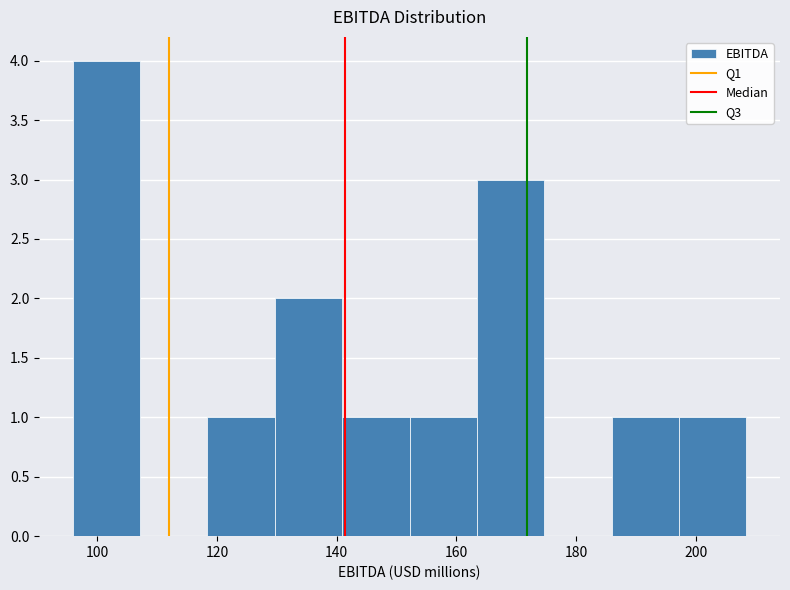

Reading left to right, transcribe this chart: for each bar, give the range it covers on the x-axis and its height. Neither the bar edges nor the heights are printed on the chart, so give them approximately, as read against the axes.

96 to 108: 4
108 to 118: 0
118 to 130: 1
130 to 140: 2
140 to 152: 1
152 to 164: 1
164 to 174: 3
174 to 186: 0
186 to 198: 1
198 to 208: 1